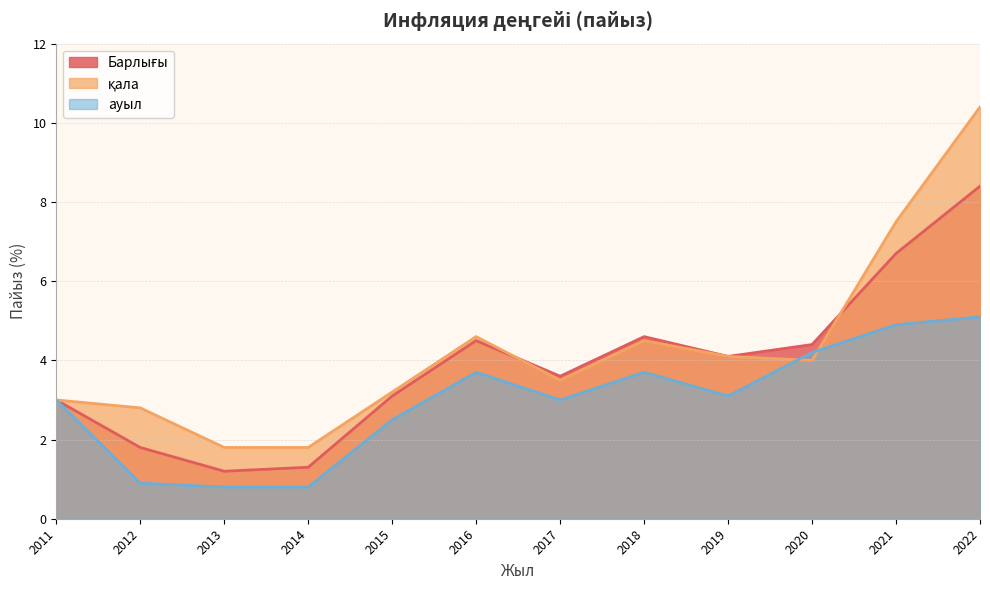

Which label corresponds to the largest value in the chart?

2022